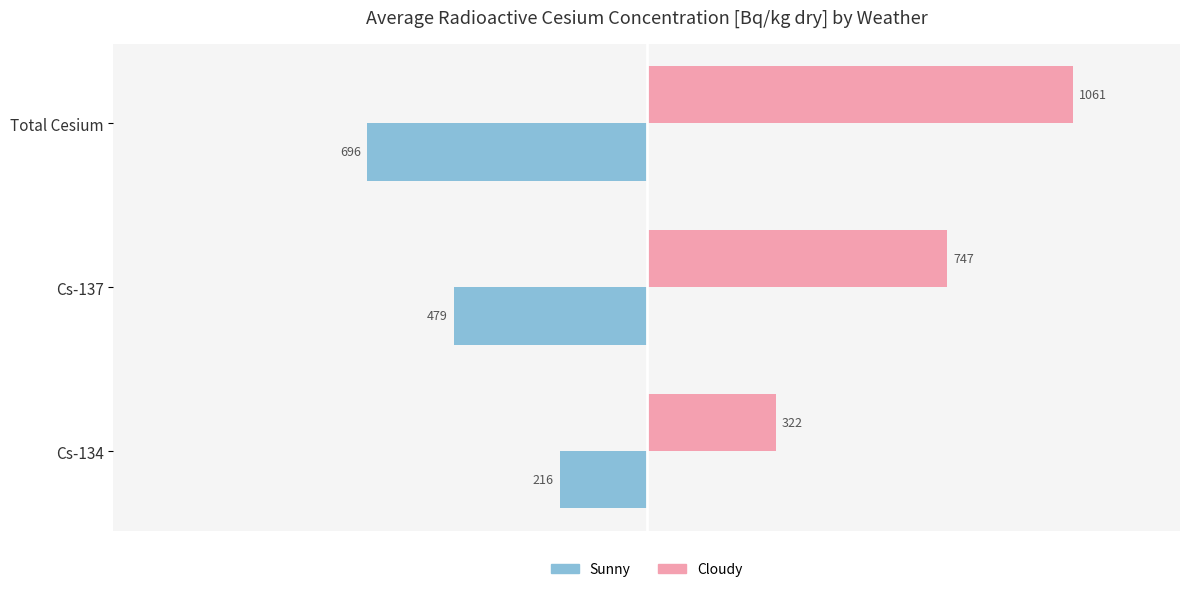

Which series has the largest range (max minus min)?

Cloudy